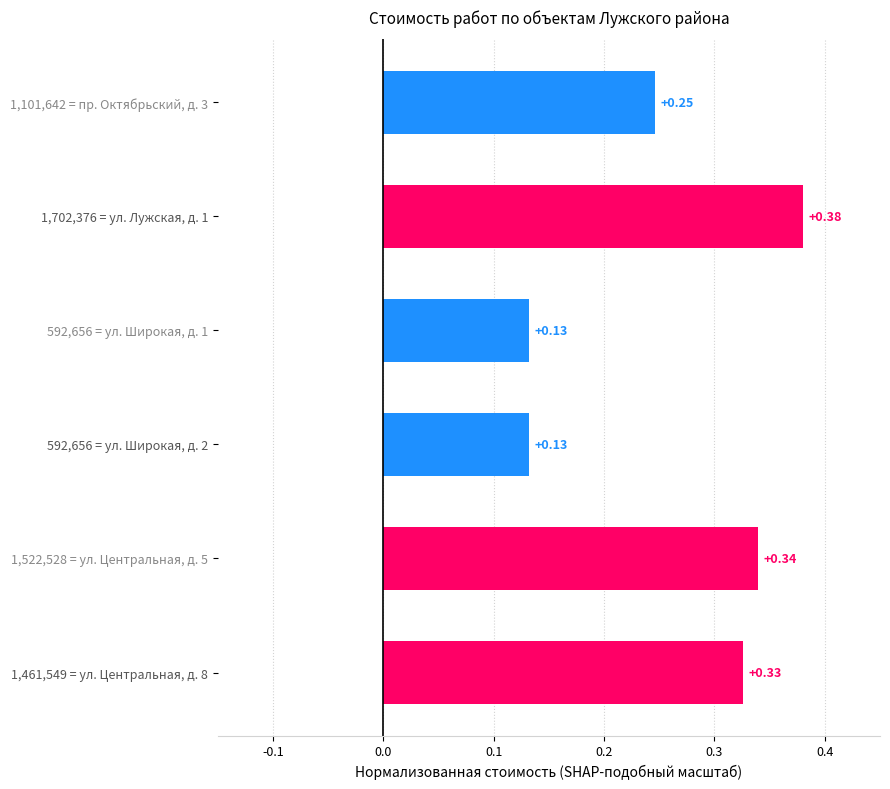

What is the sum of the values at 1,702,376 = ул. Лужская, д. 1 and 592,656 = ул. Широкая, д. 2?

0.5